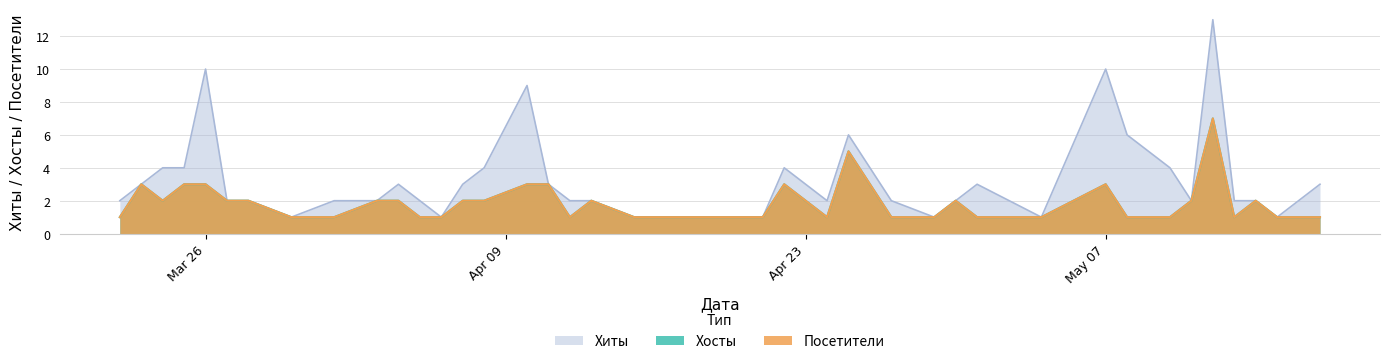

True or false: Хиты and Посетители cross at least once.

False